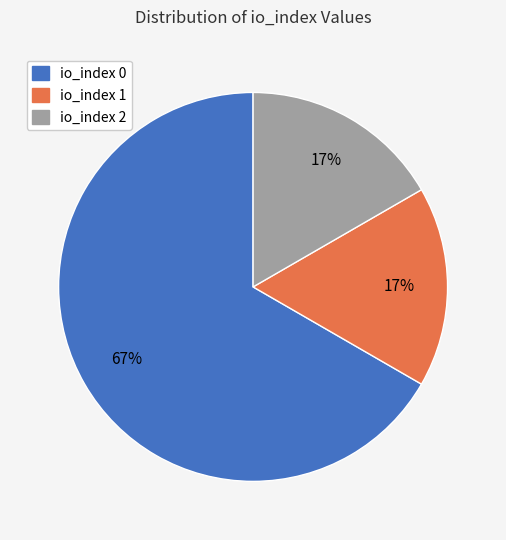

To the nearest percent, what is the average slice percentage?

33%